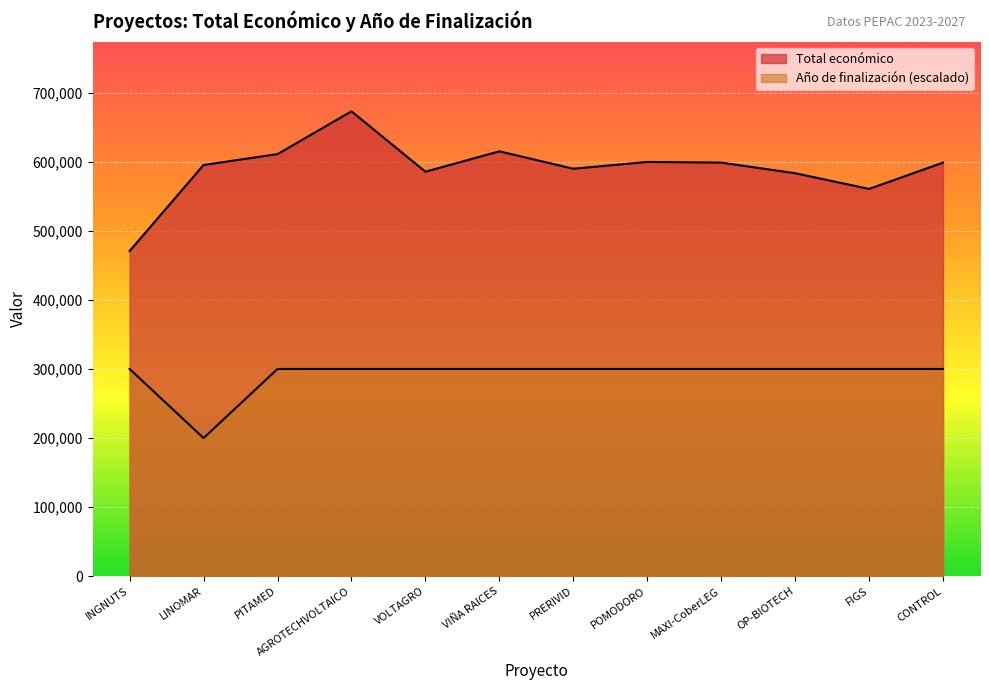

Is the value of Año de finalización at VIÑA RAICES greater than the value of Total económico at FIGS?

No